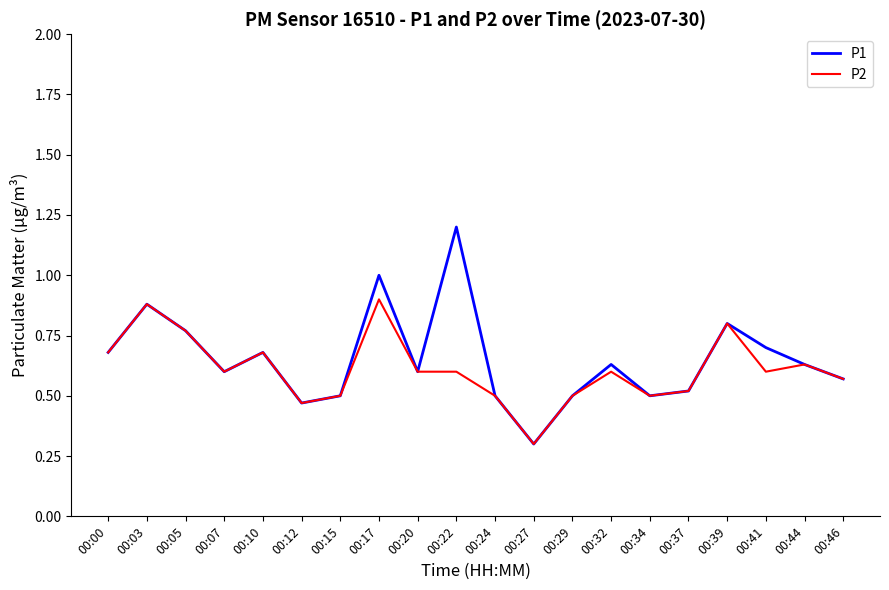

In P1, how many points are higher than both neighbors (excluding endpoints)?

6